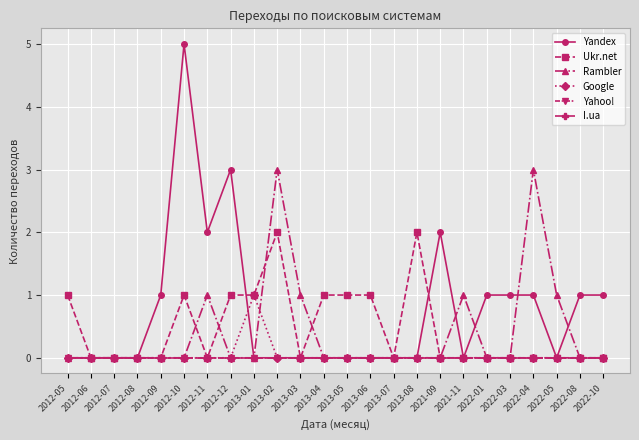

At how many categories does at least one series exceed 3?

1